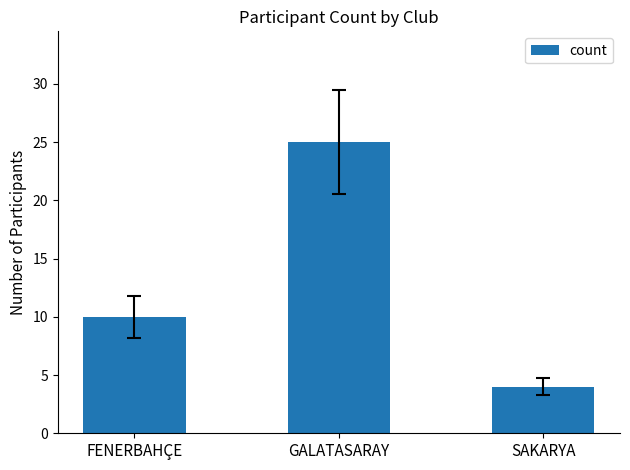

Which has a higher value, GALATASARAY or SAKARYA?

GALATASARAY